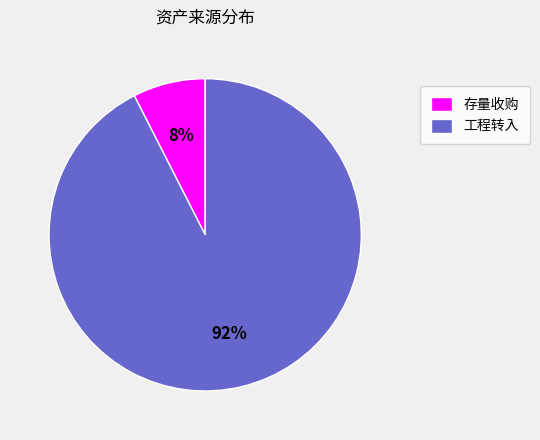

How many slices are in this pie chart?

2